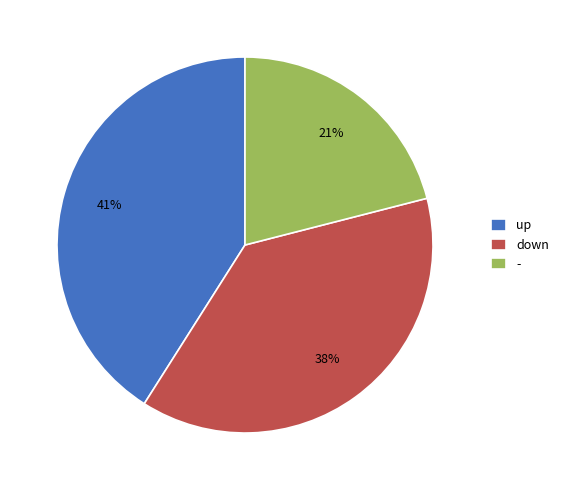

To the nearest percent, what is the difference between the down and - slice percentages?

17%